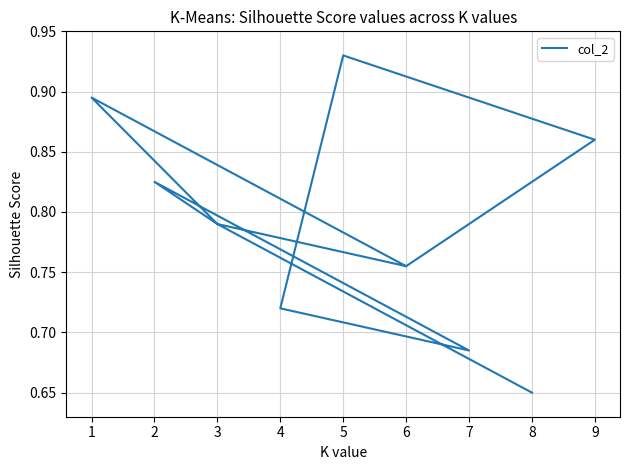

What is the smallest value displayed?

0.7